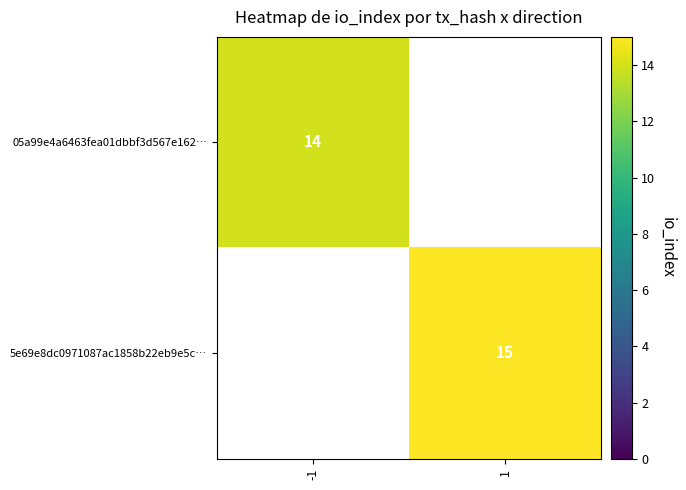

Is the value of 05a99e4a6463fea01dbbf3d567e162… at -1 greater than the value of 5e69e8dc0971087ac1858b22eb9e5c… at 1?

No